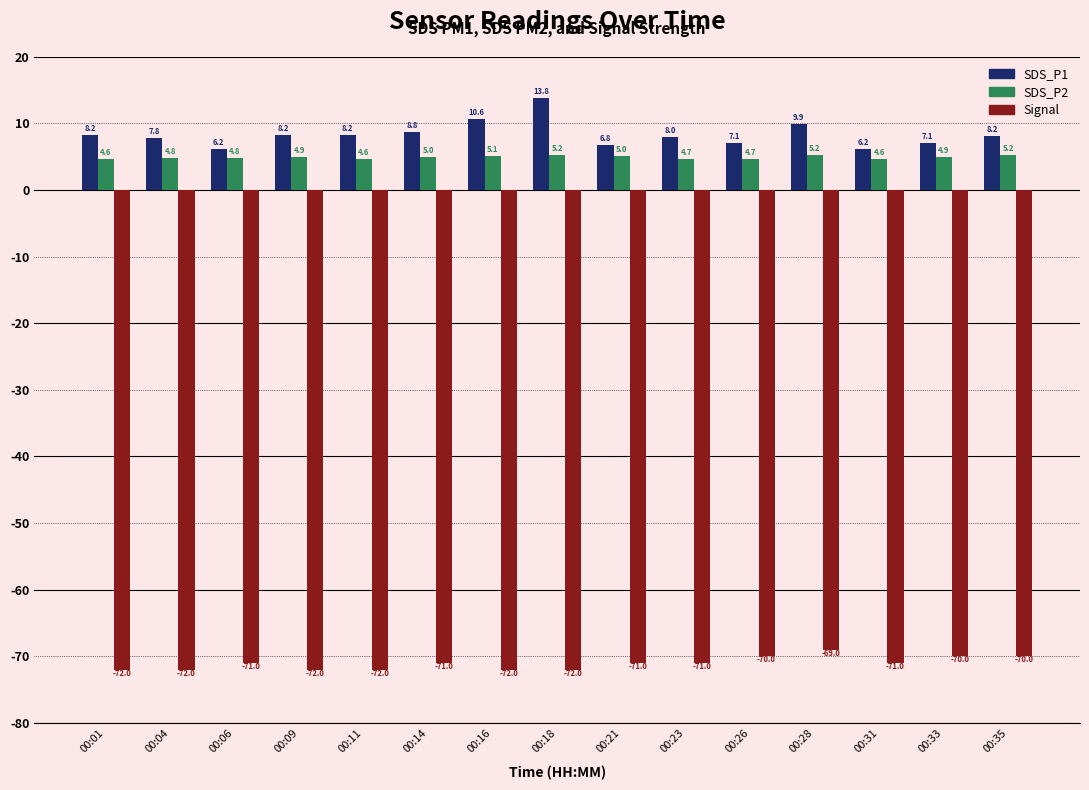

What are all the series names shown in the legend?

SDS_P1, SDS_P2, Signal